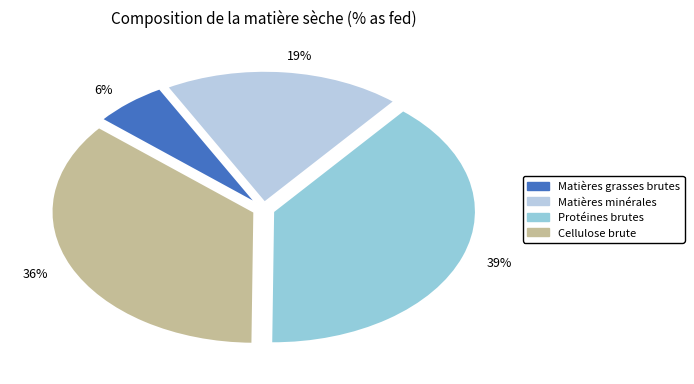

Between 19% and 39%, which is larger?

39%